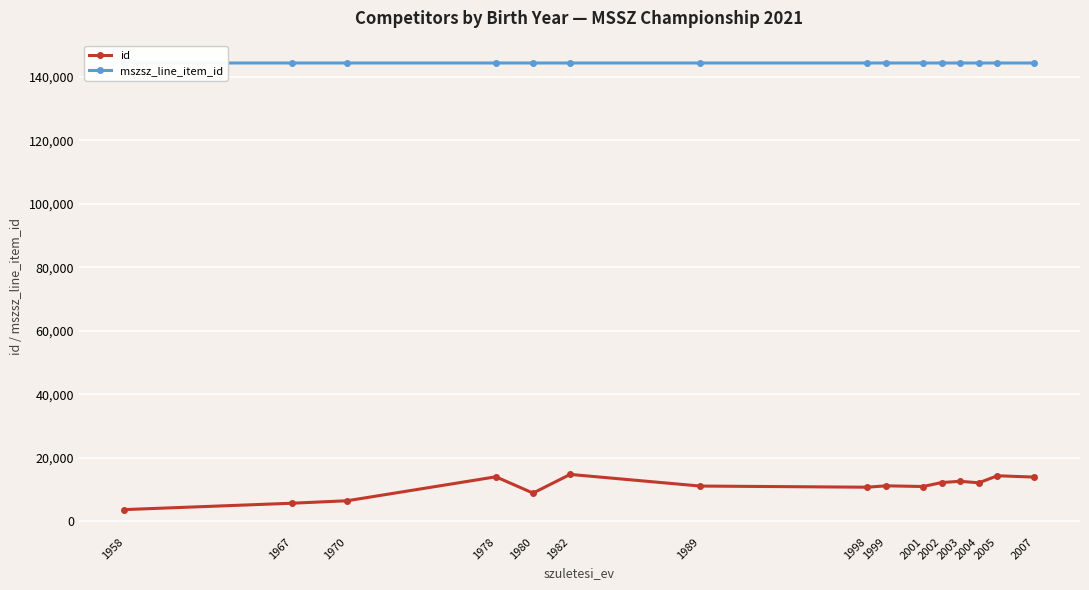

In mszsz_line_item_id, how many points are higher than both neighbors (excluding endpoints)?

1